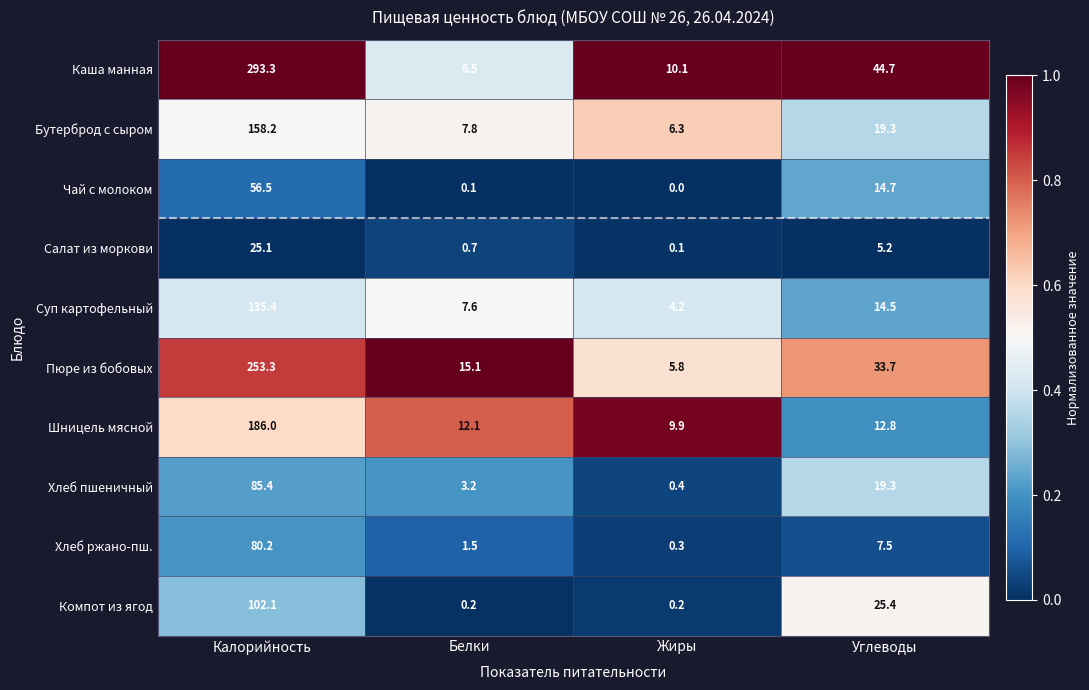

Rank the categories by Бутерброд с сыром value from lowest to highest.

Жиры, Белки, Углеводы, Калорийность